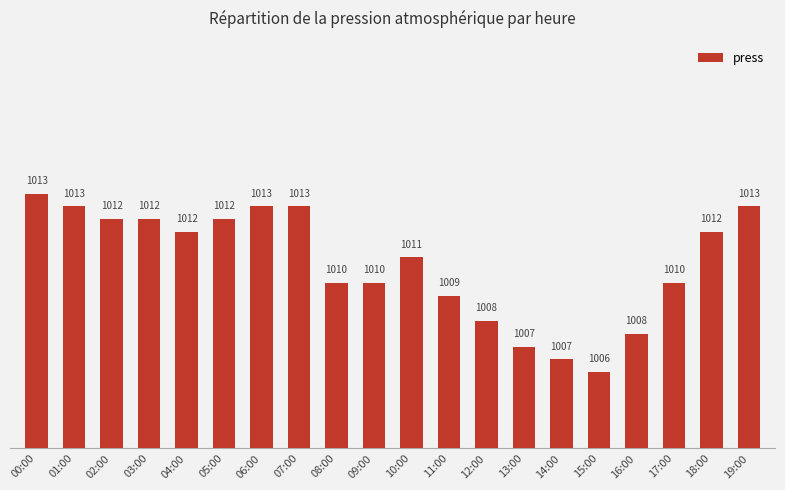

What is the greatest value displayed?

1013.5